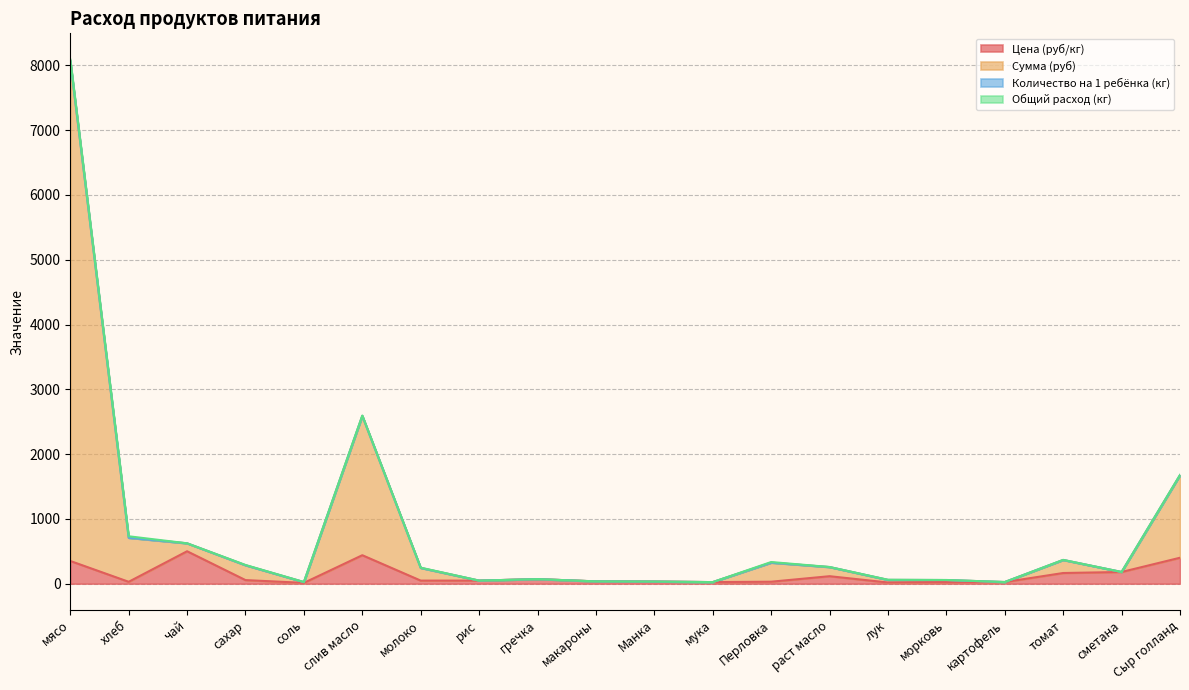

What position from the right is Манка?

10